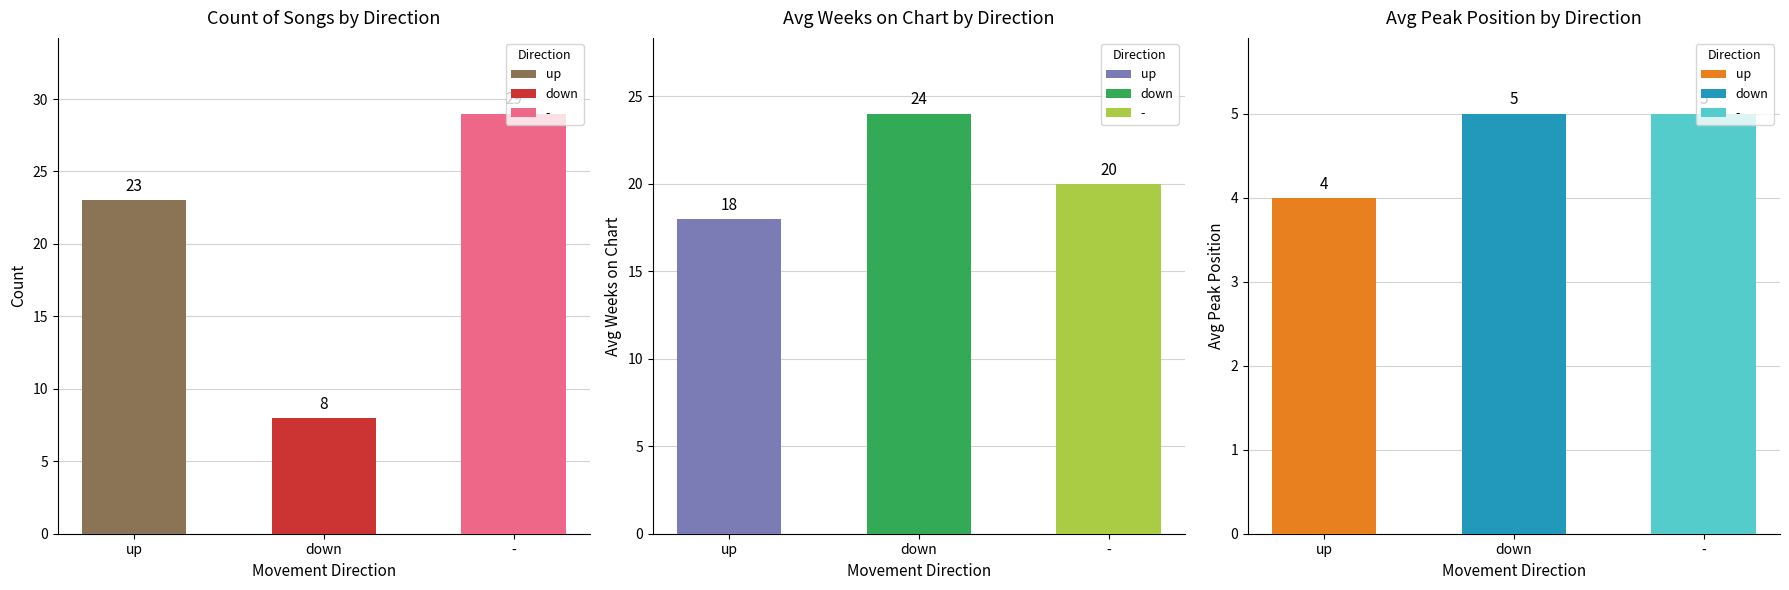

What is the label of the 3rd bar from the left?

-